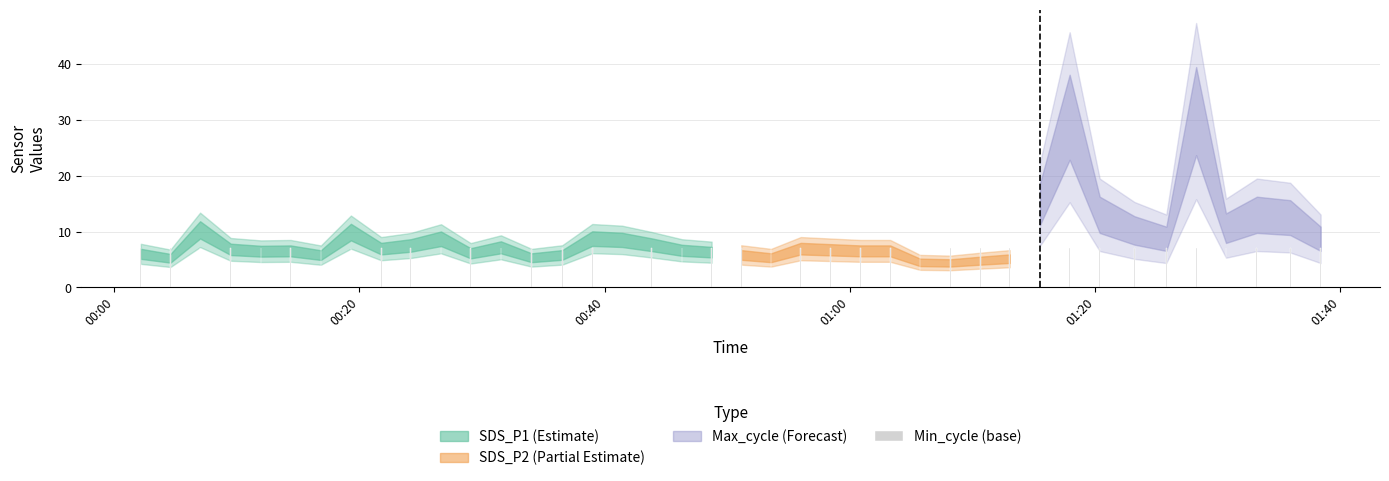

What is the value of the 25th bar from the left?

7.0